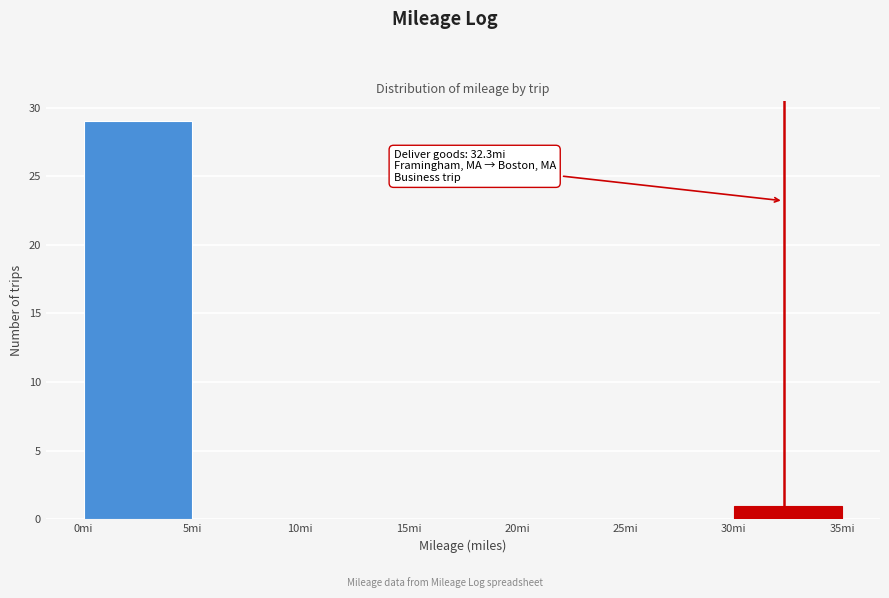

Which range on the x-axis has the tallest bar?

0 to 5